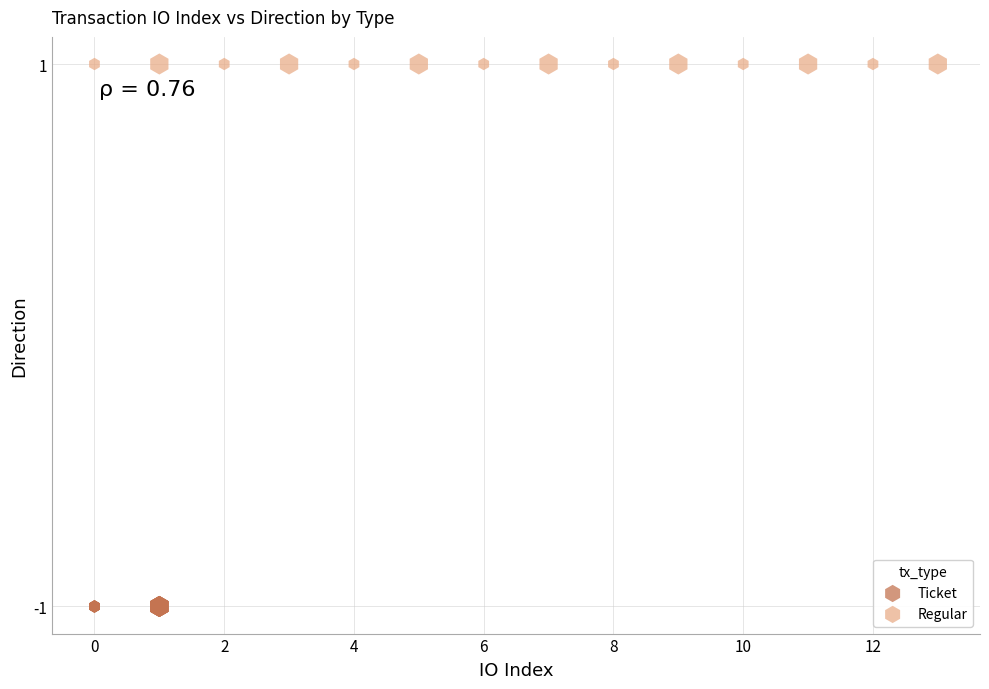

Which series reaches the maximum Y coordinate?

Regular